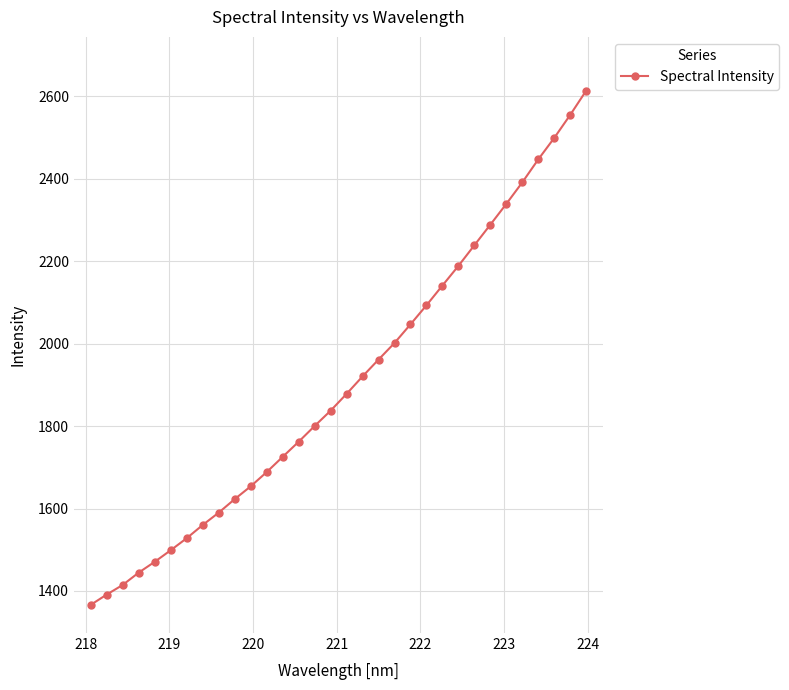

What is the difference between the maximum and minimum values?

1247.3